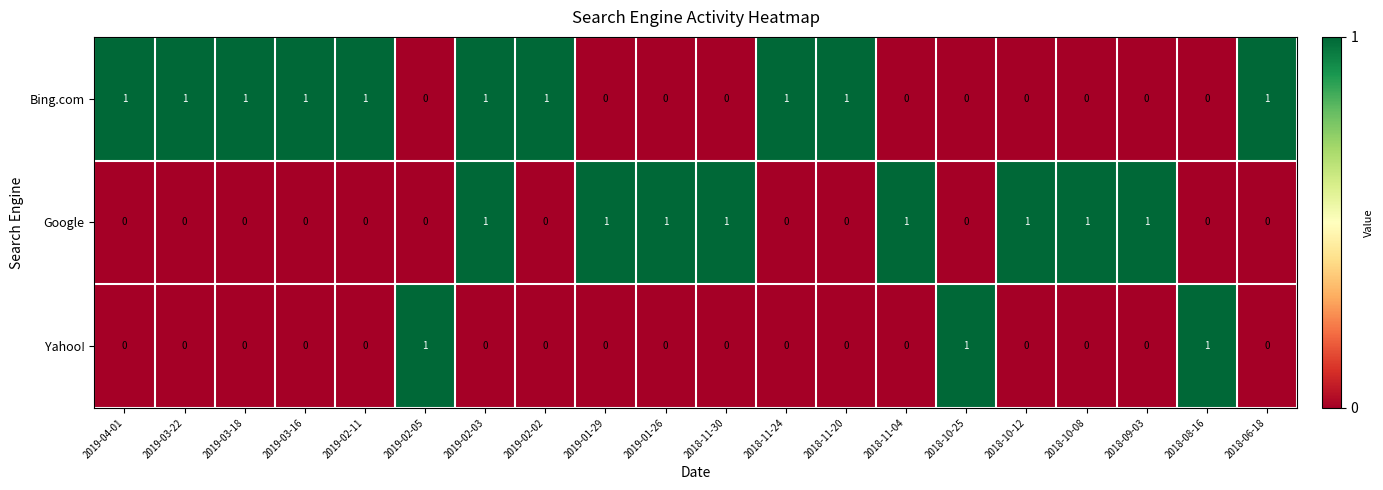

True or false: Google has a value of 0 at 2019-03-16.

True